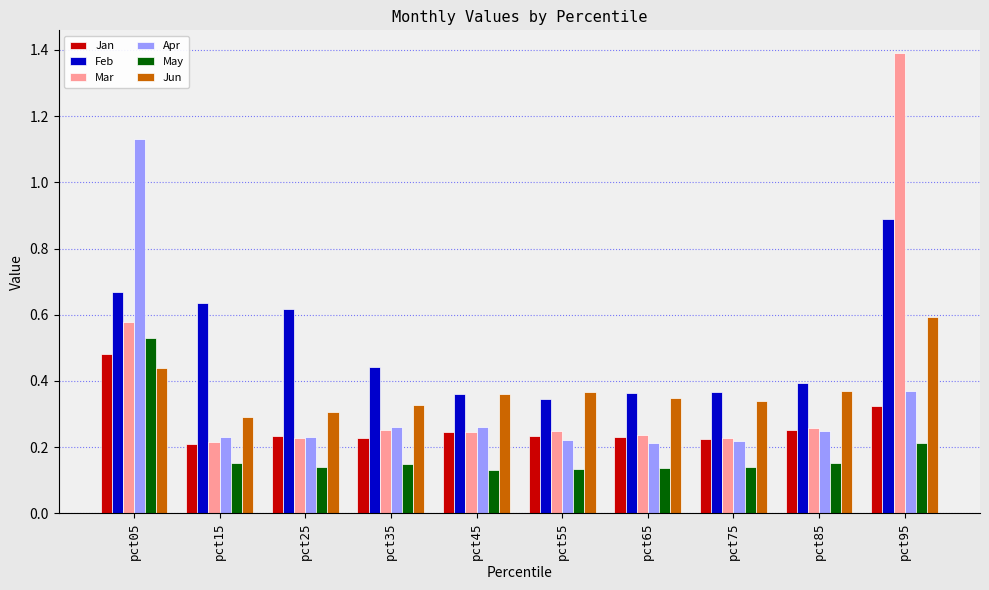

What is the sum of all Mar values?

3.9